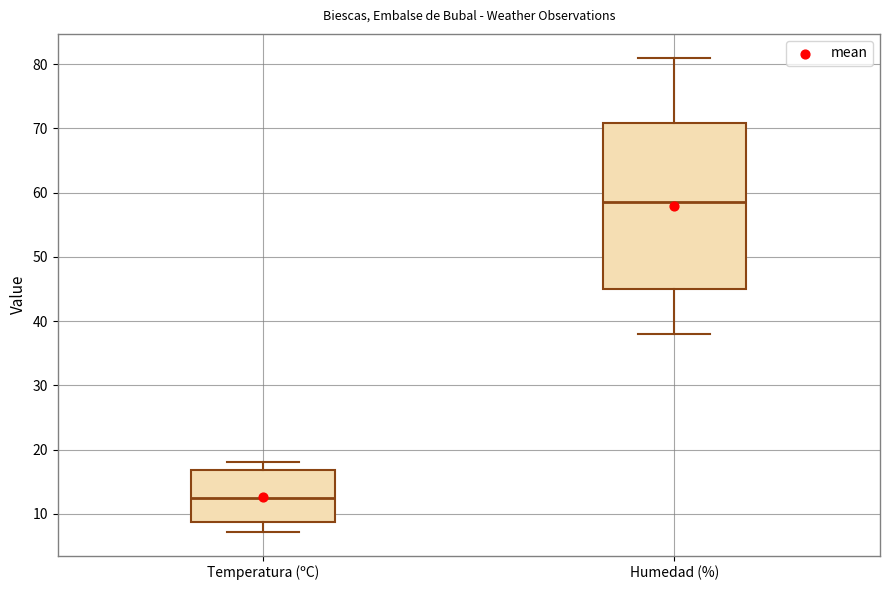

Reading left to right, transcribe this box plot: for each box, give where its median line is, the range the box spans, and where its two whiskers end, as read against the y-axis. The values are not printed on the chart, so give them approximately, as read against the axis.

Temperatura (ºC): median 12, box 9 to 17, whiskers 7 to 18
Humedad (%): median 59, box 45 to 71, whiskers 38 to 81